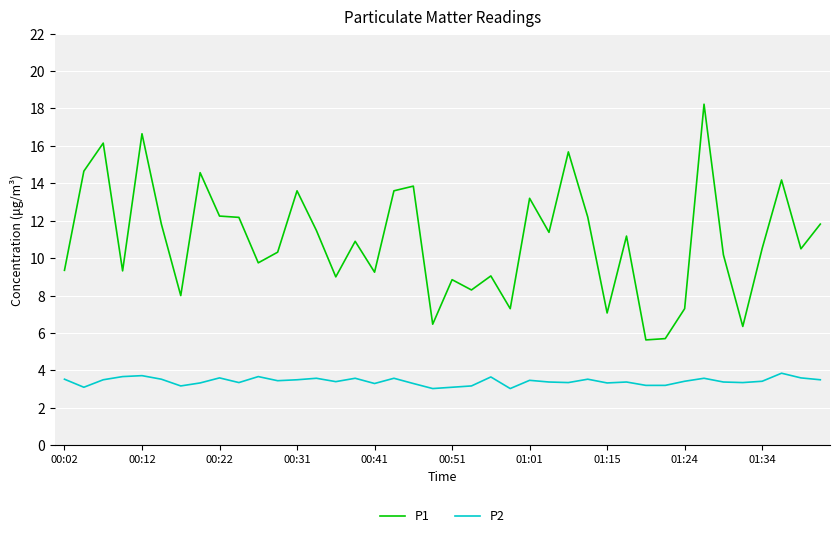

At how many categories does at least one series exceed 17?

1